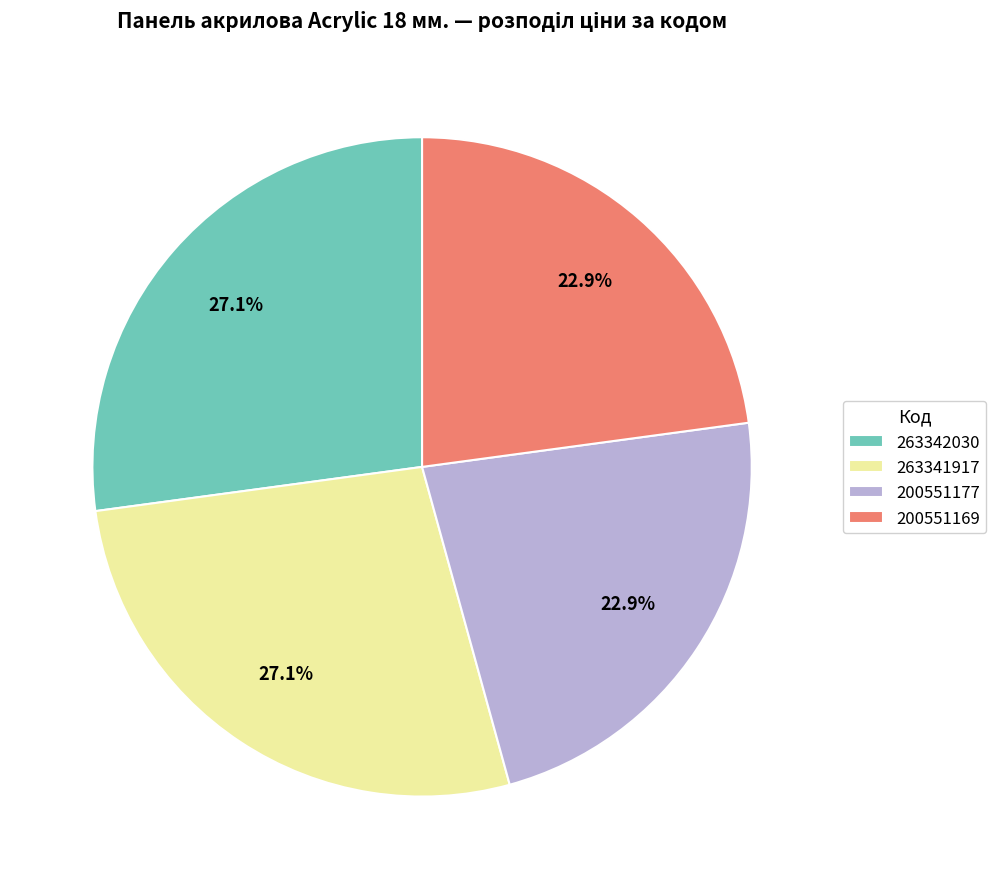

To the nearest percent, what portion does 263341917 represent?

27%